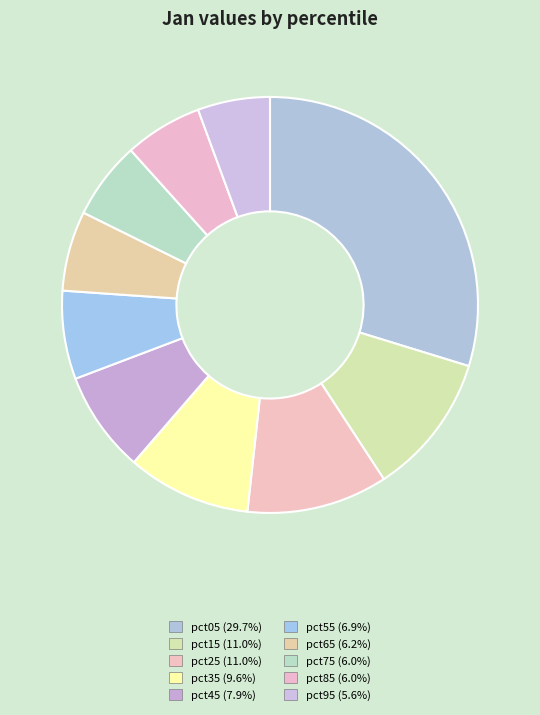

Is pct05 the majority of the pie?

No